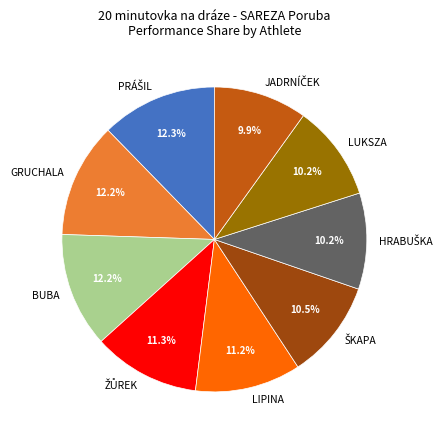

Count the number of slices in the pie.

9